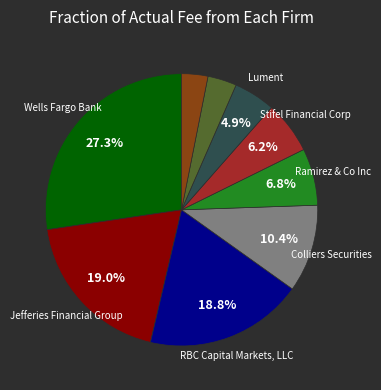

Does any single category account for the majority?

No